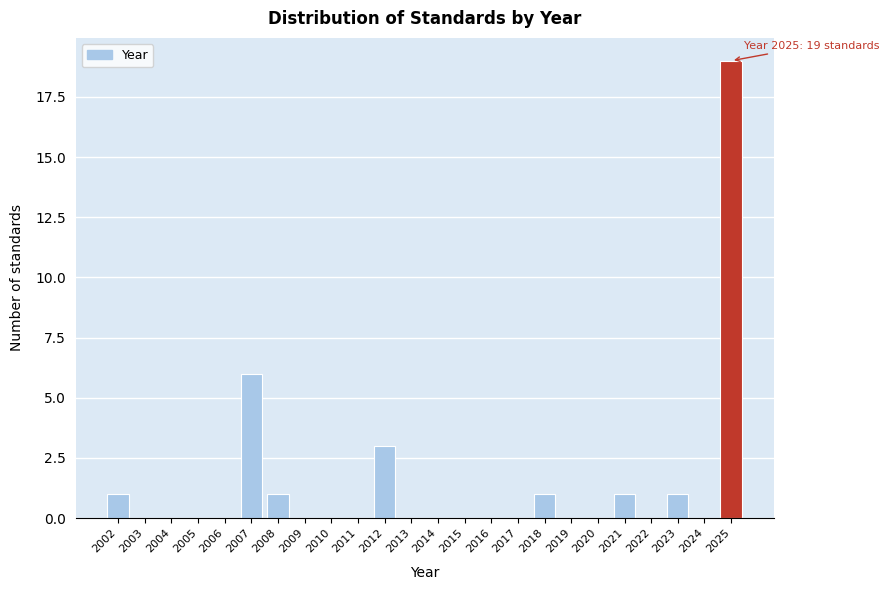

Reading left to right, transcribe all the data shown in this chart.

2002=1	2003=0	2004=0	2005=0	2006=0	2007=6	2008=1	2009=0	2010=0	2011=0	2012=3	2013=0	2014=0	2015=0	2016=0	2017=0	2018=1	2019=0	2020=0	2021=1	2022=0	2023=1	2024=0	2025=19